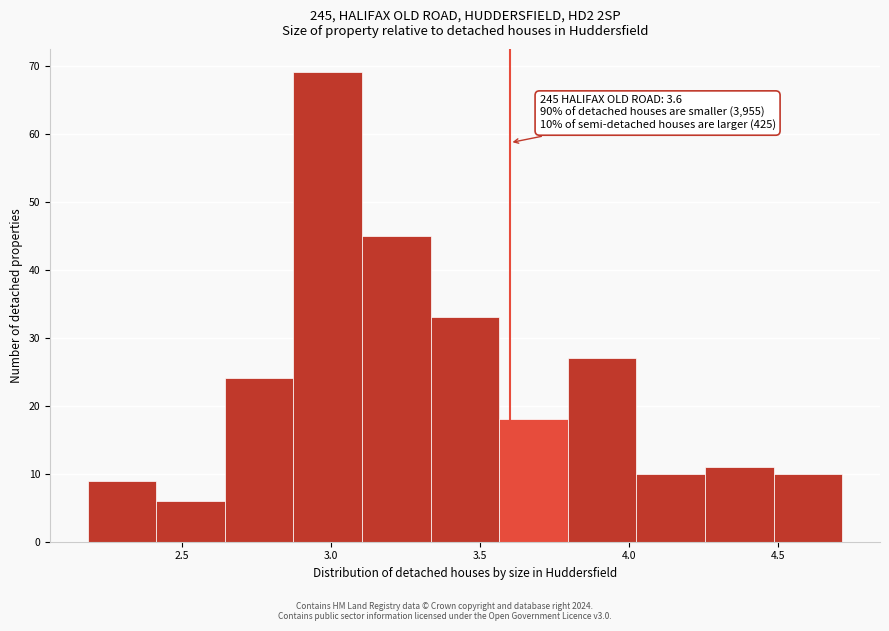

Which range on the x-axis has the tallest bar?

2.875 to 3.105